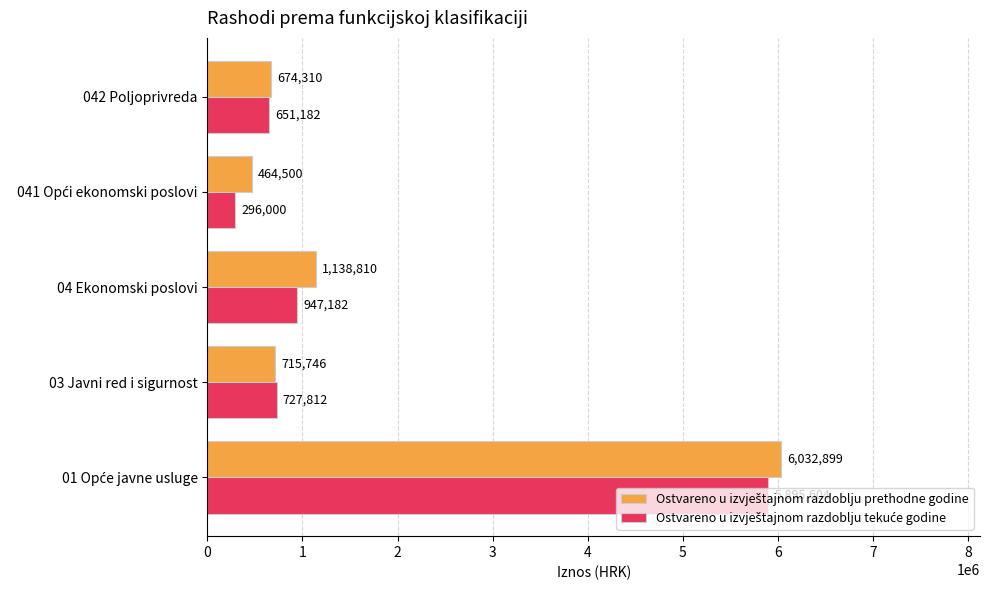

What is the maximum value shown in the chart?

6032899.0